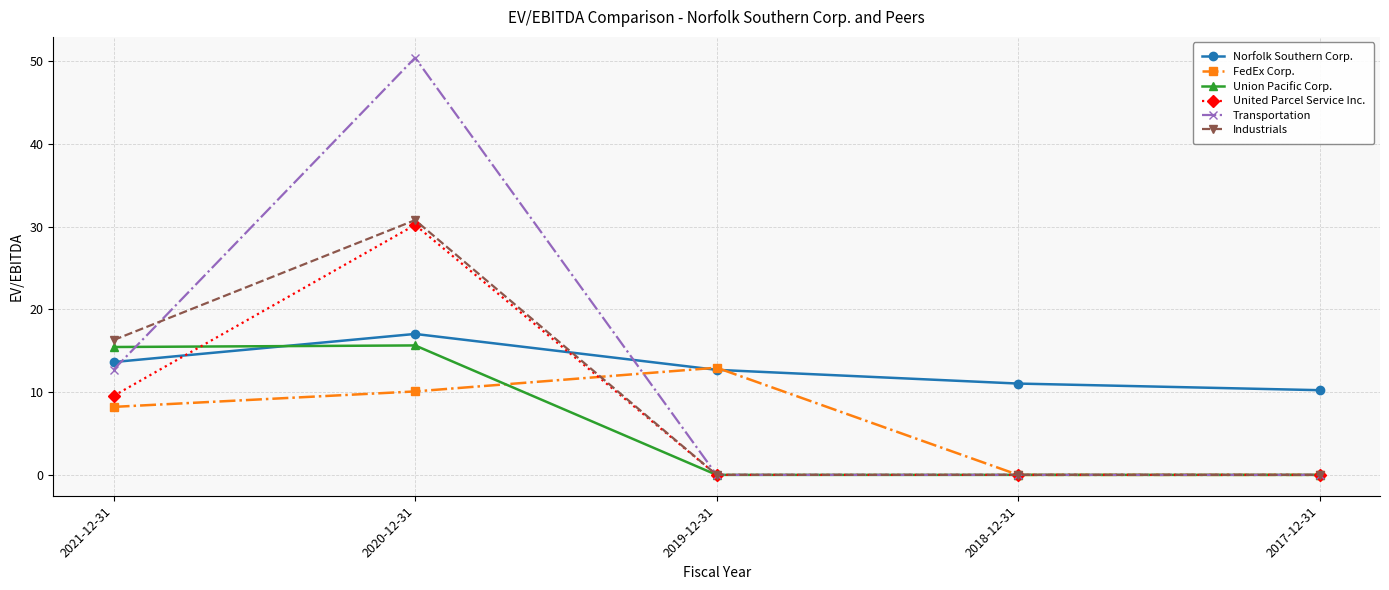

Is it true that Union Pacific Corp. equals -8.8 at 2018-12-31?

False